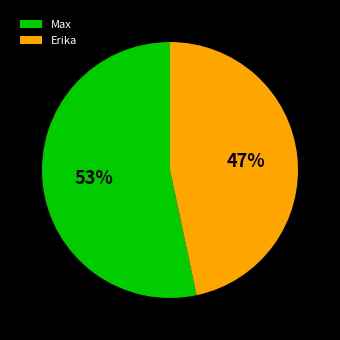

Between Erika and Max, which is larger?

Max